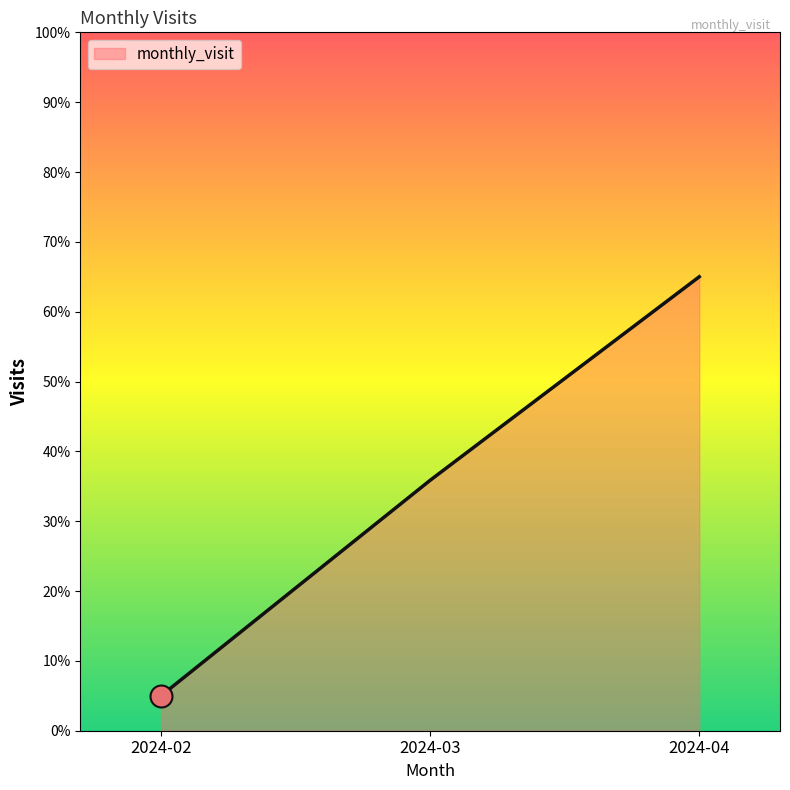

What is the change in value from 2024-03 to 2024-04?

+29.1